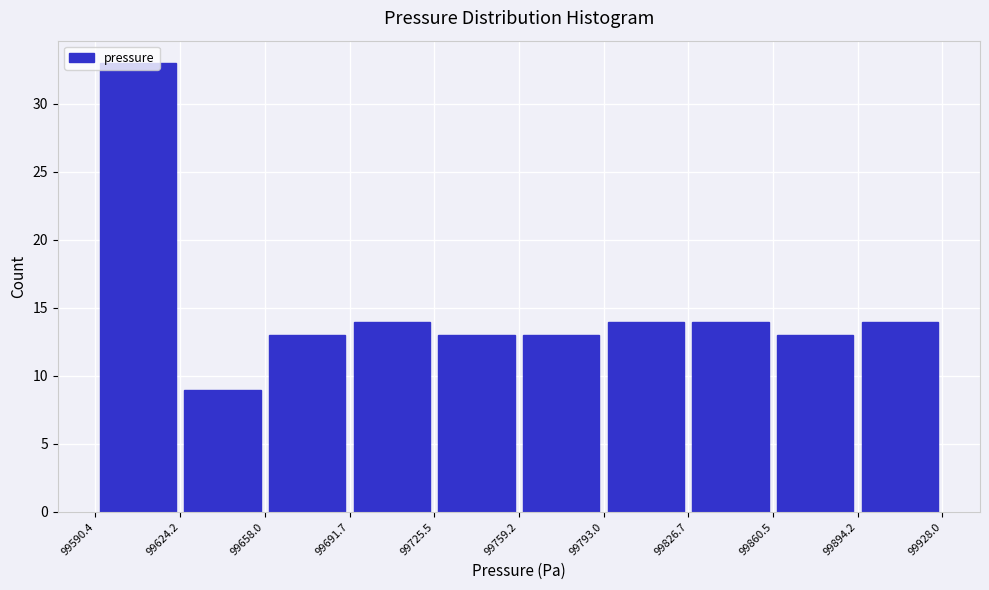

What is the height of the bar covering 99826.7 to 99860.5 on the x-axis? The values are not printed on the chart, so give them approximately, as read against the axis.

14